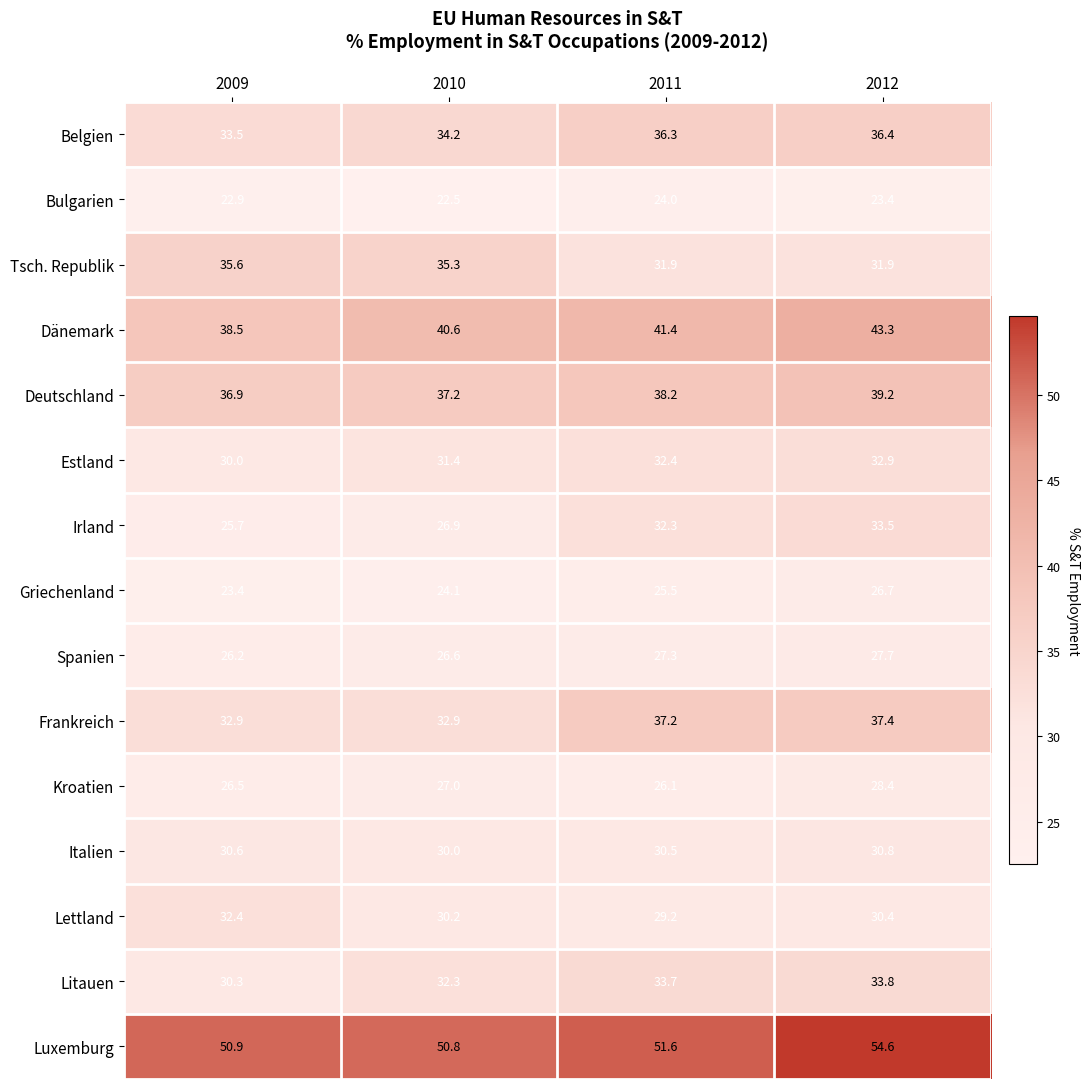

What is the spread (max minus min) of values at 2010?

28.3